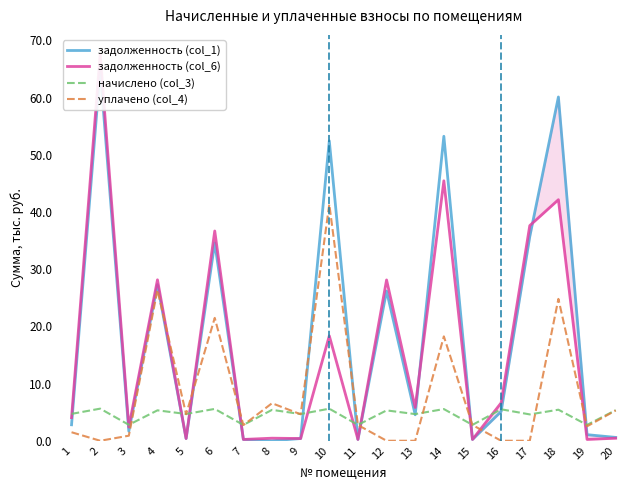

Does the chart display data point markers on the line(s)?

No